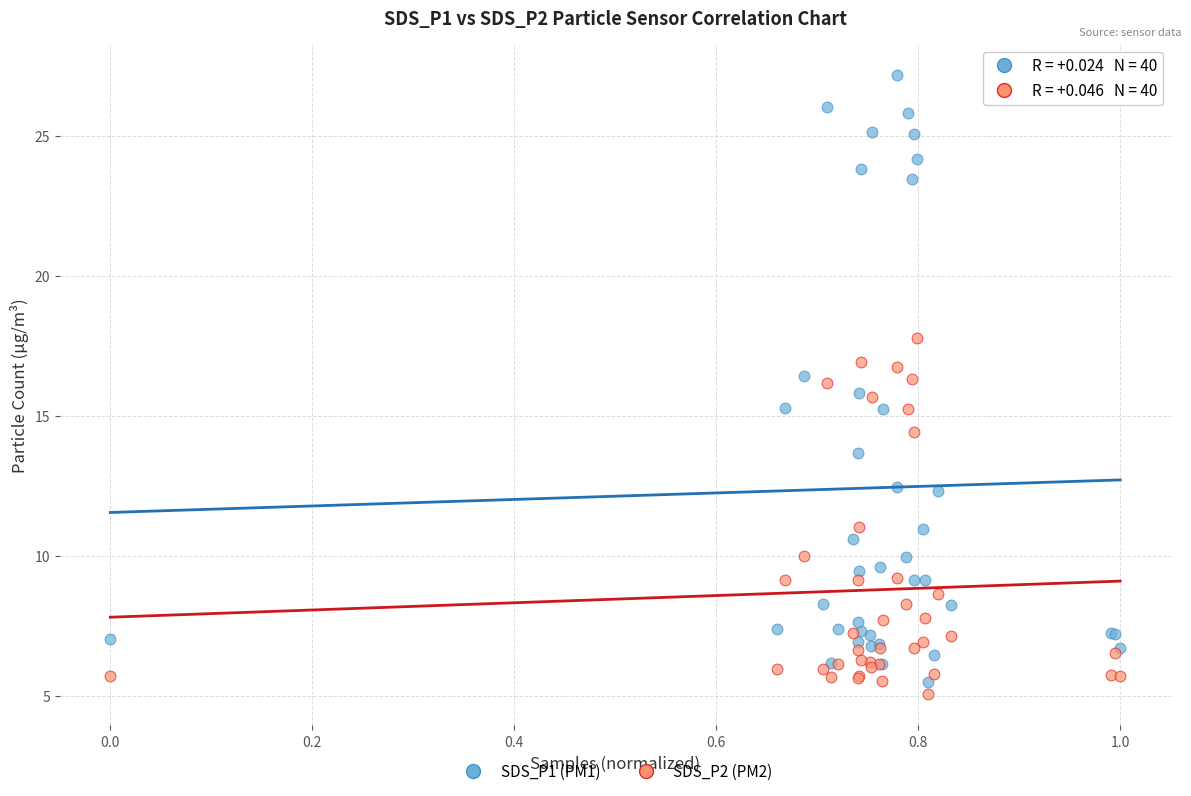

Which series has the largest Y range (max minus min)?

SDS_P1 (PM1)